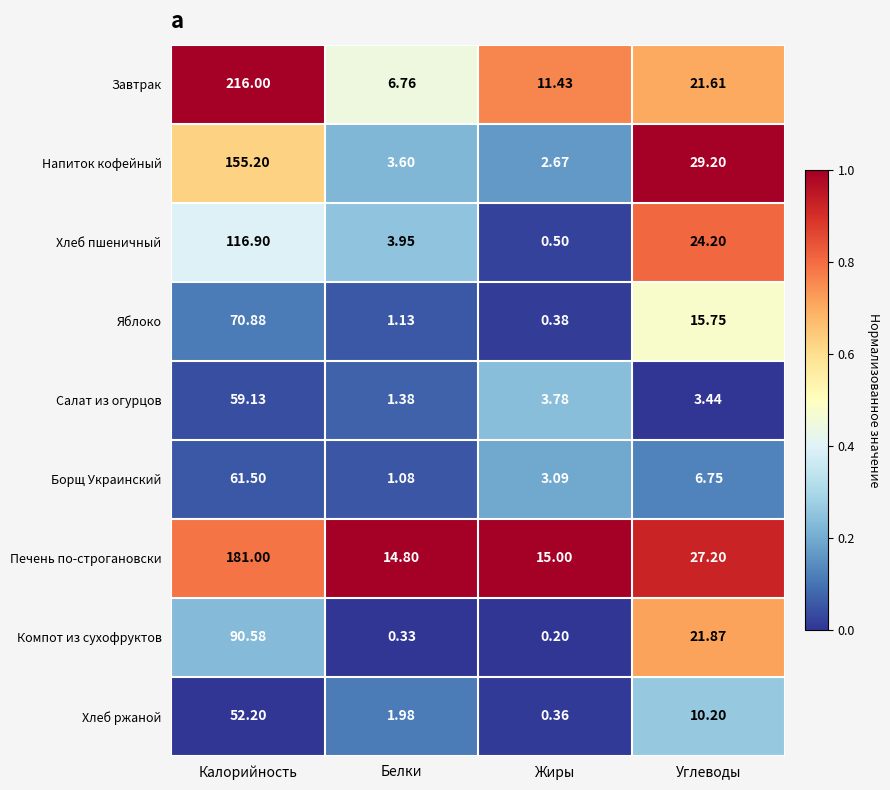

List the labels in order of Компот из сухофруктов value, smallest first.

Жиры, Белки, Углеводы, Калорийность